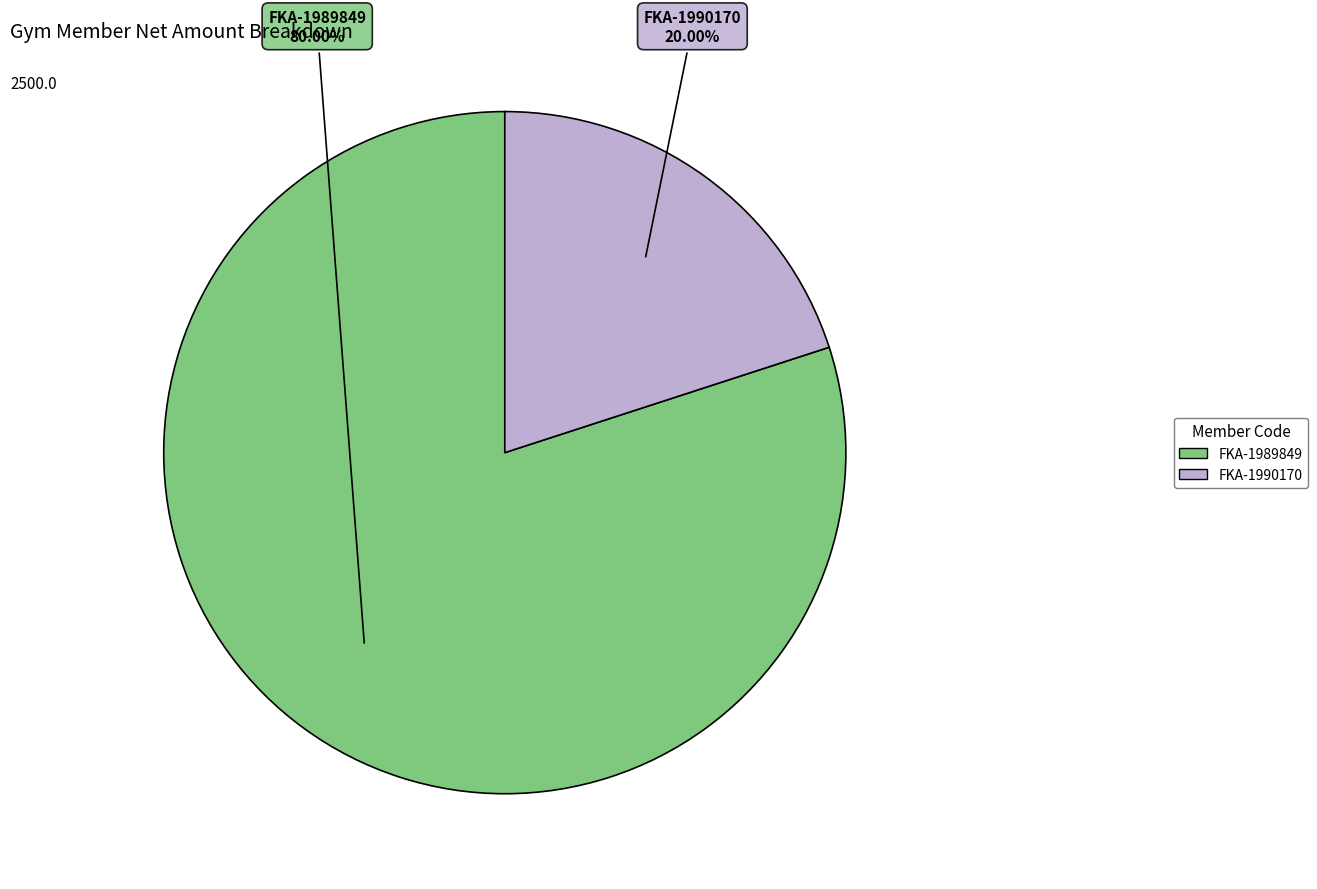

What is the largest slice in the pie chart?

FKA-1989849